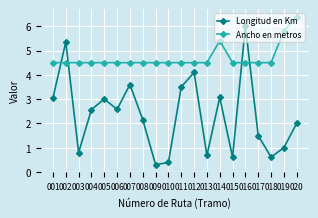

At 005, list the series in order from largest to smallest.

Ancho en metros, Longitud en Km